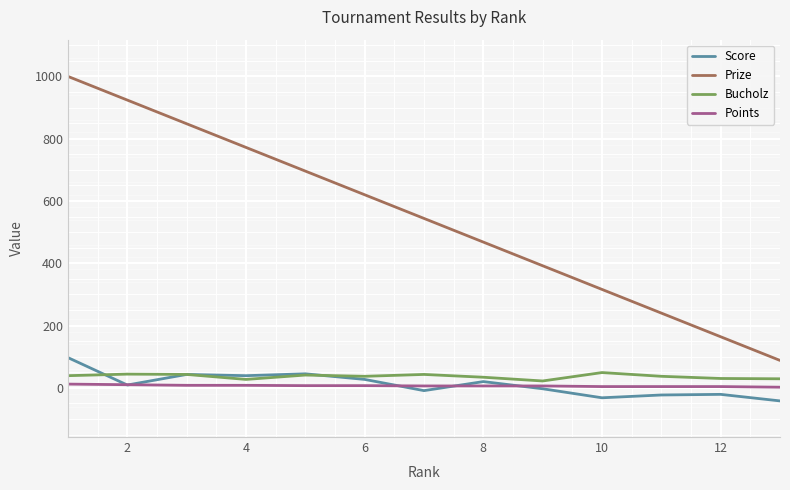

True or false: Score and Prize cross at least once.

False